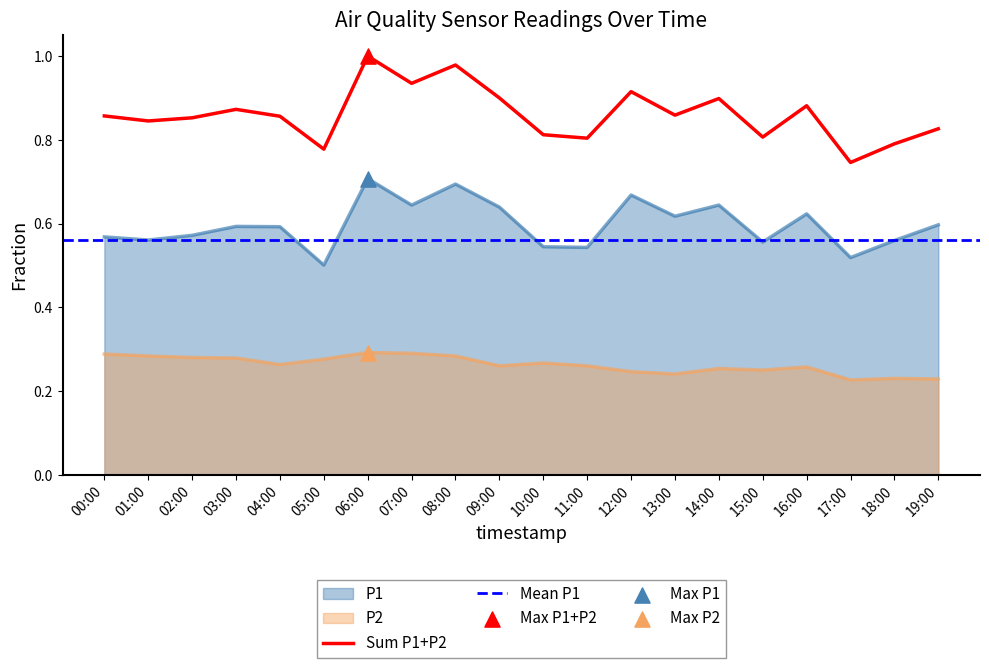

Which series contains the lowest Y value?

P2